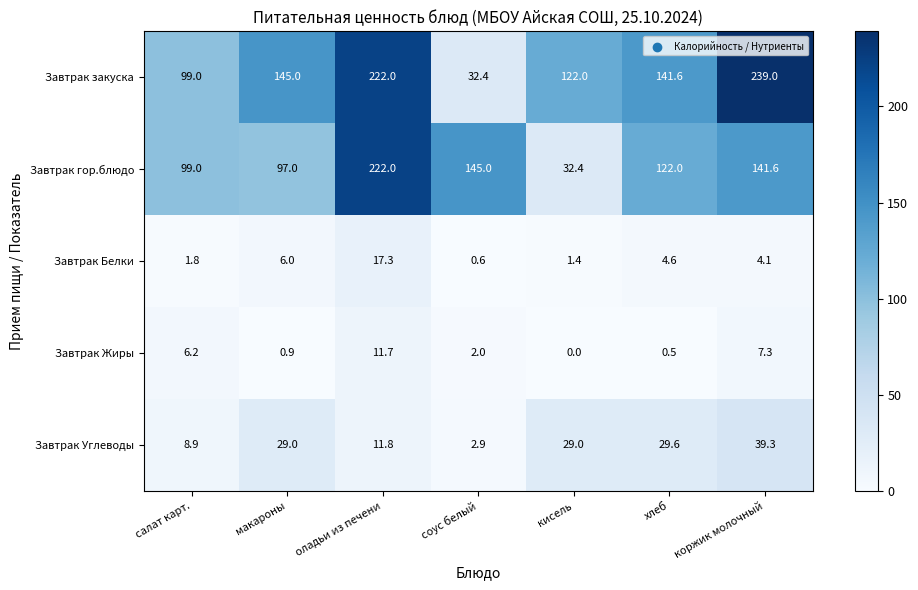

What is the difference between the maximum and minimum values in the Завтрак закуска series?

206.6